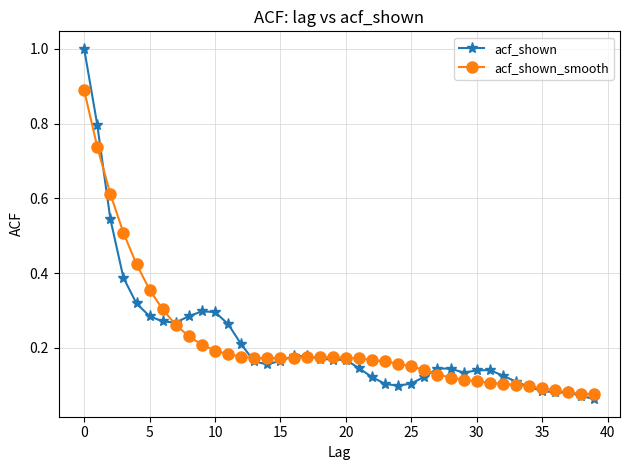

Which series has the largest range (max minus min)?

acf_shown